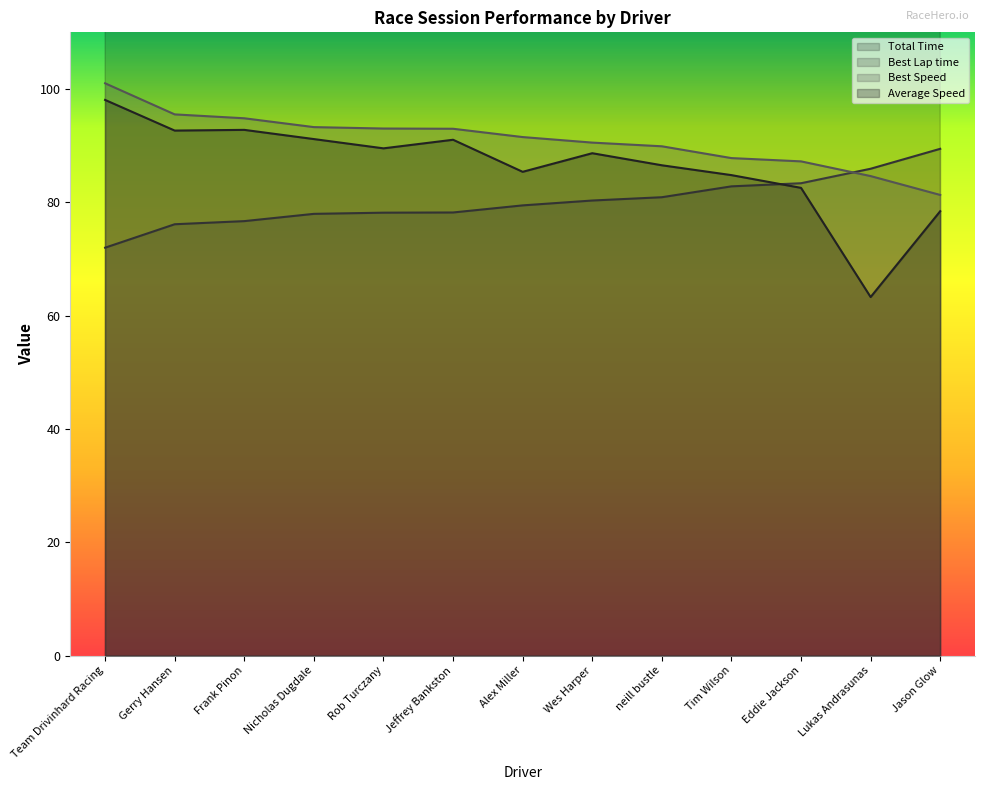

What are all the series names shown in the legend?

Total Time, Best Lap time, Best Speed, Average Speed